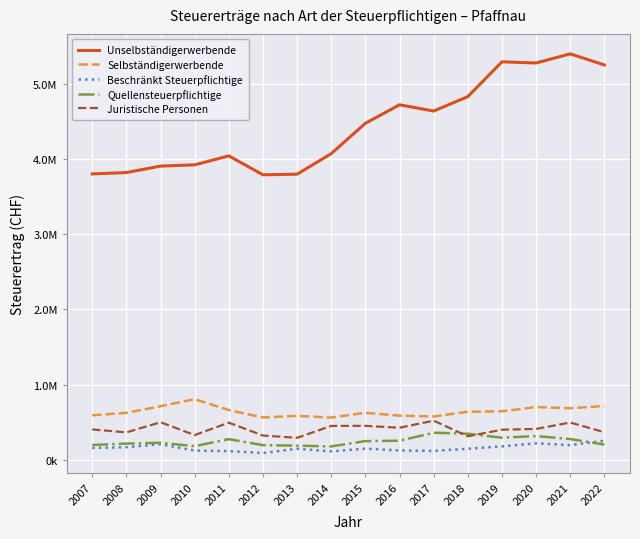

At 2019, list the series in order from smallest to largest.

Beschränkt Steuerpflichtige, Quellensteuerpflichtige, Juristische Personen, Selbständigerwerbende, Unselbständigerwerbende